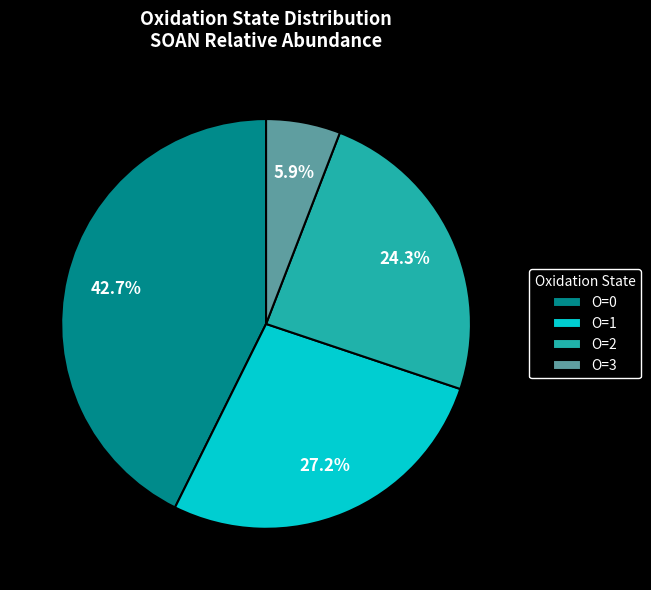

Which has a higher value, O=3 or O=1?

O=1